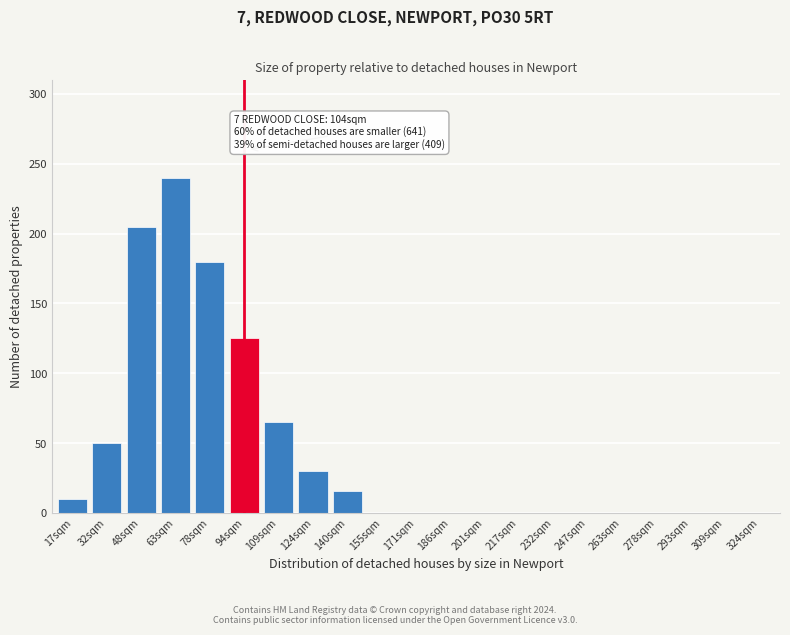

Reading left to right, transcribe all the data shown in this chart.

17sqm=10	32sqm=50	48sqm=205	63sqm=240	78sqm=180	94sqm=125	109sqm=65	124sqm=30	140sqm=16	155sqm=0	171sqm=0	186sqm=0	201sqm=0	217sqm=0	232sqm=0	247sqm=0	263sqm=0	278sqm=0	293sqm=0	309sqm=0	324sqm=0